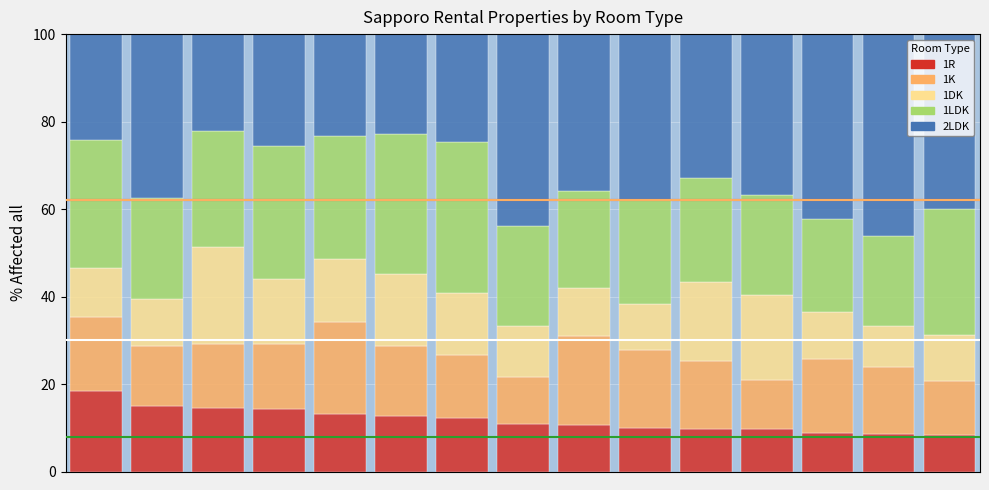

What is the highest value of the 1R series?

18.4